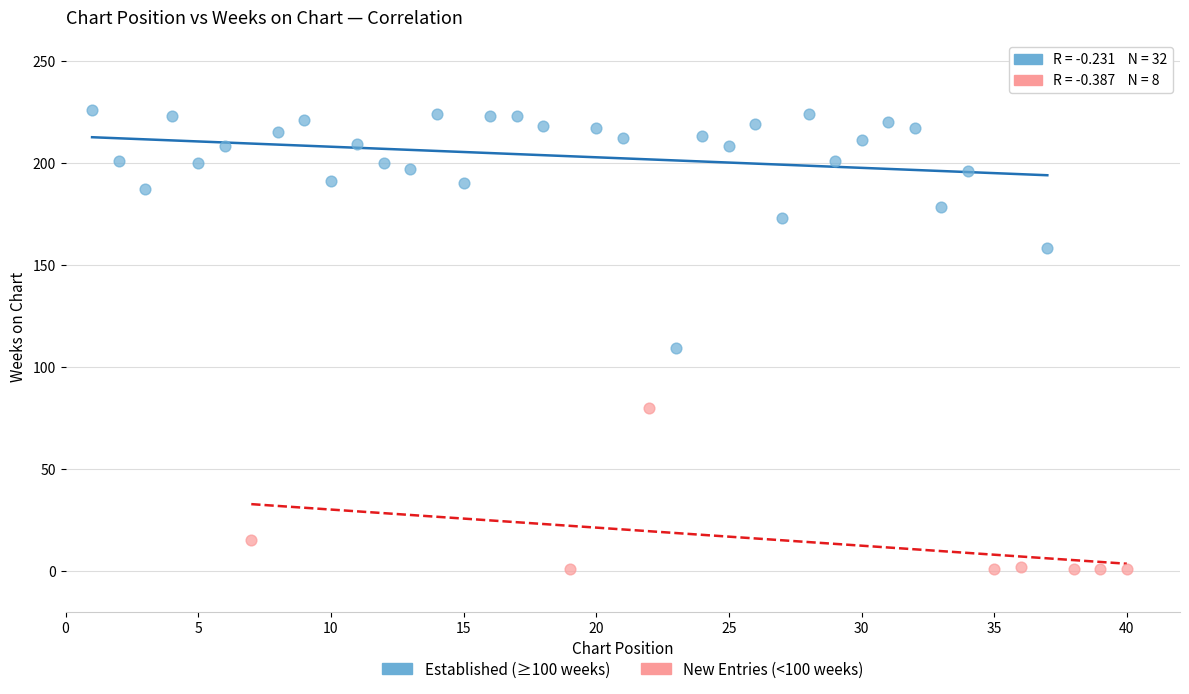

Which series has the largest Y range (max minus min)?

Established (≥100 weeks)